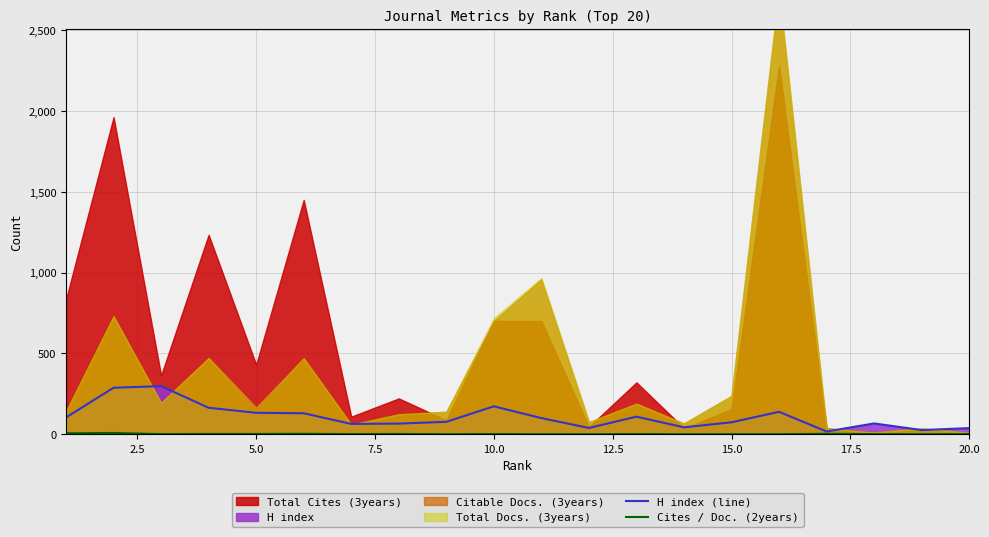

True or false: H index (line) and Cites / Doc. (2years) cross at least once.

False